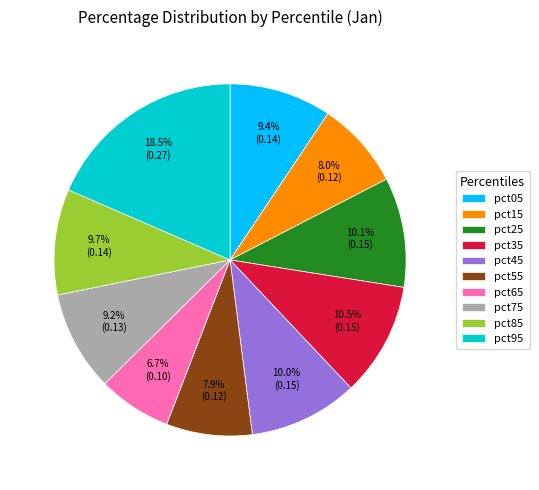

Is there a majority slice in this chart?

No